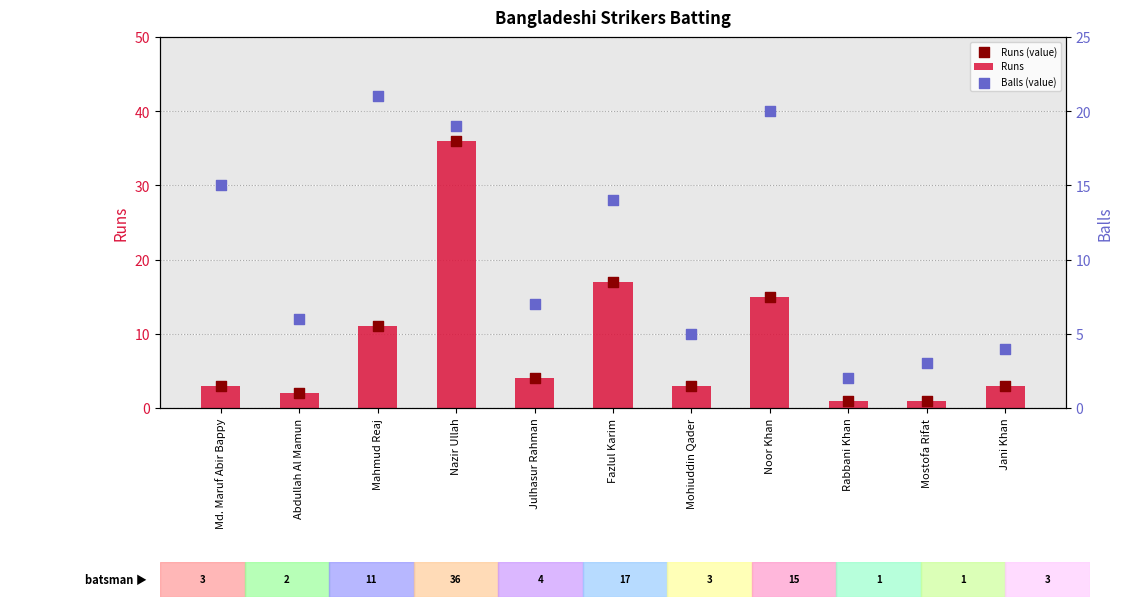

At how many categories does at least one series exceed 4?

8